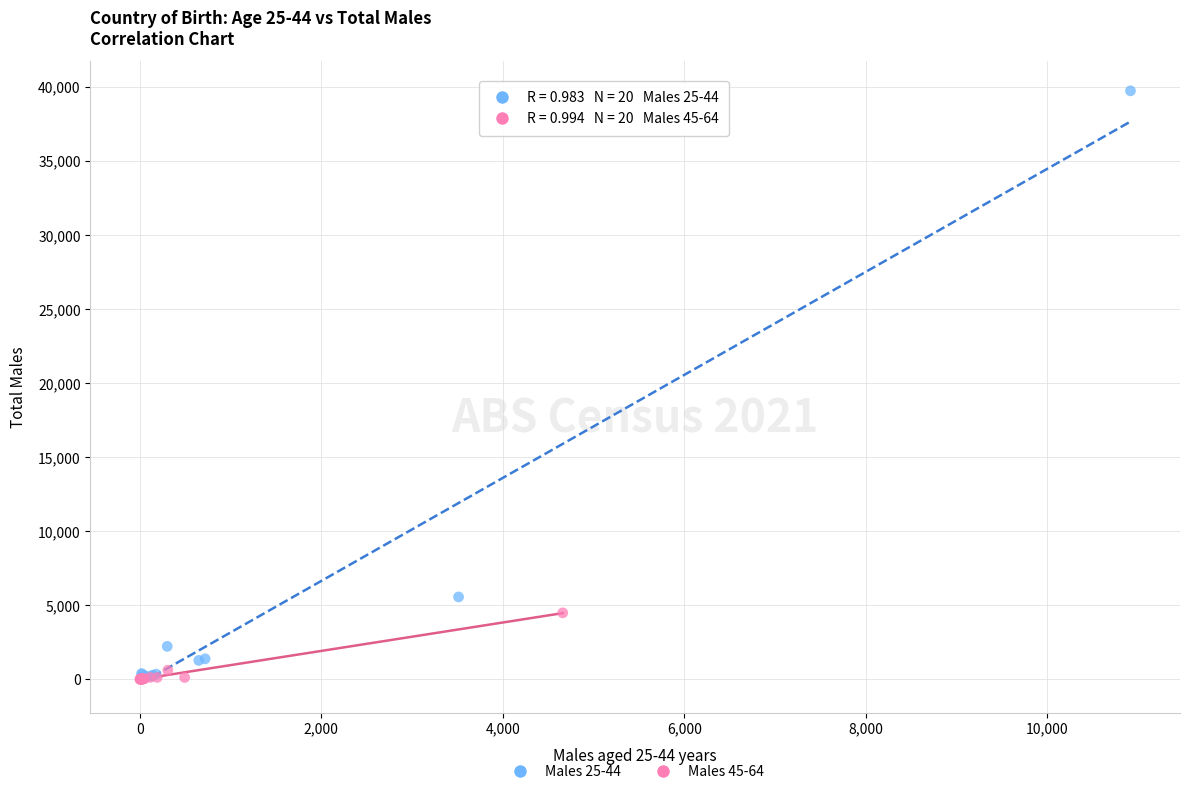

Which series has the largest Y range (max minus min)?

Males 25-44